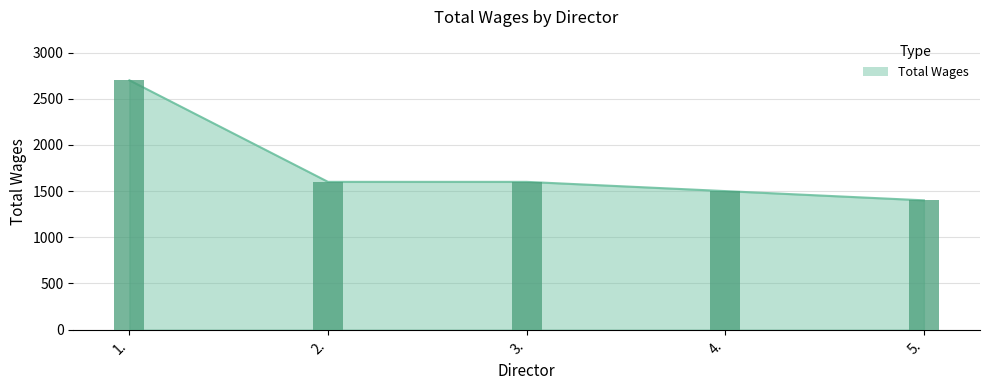

List the labels in order of value, largest first.

1., 2., 3., 4., 5.